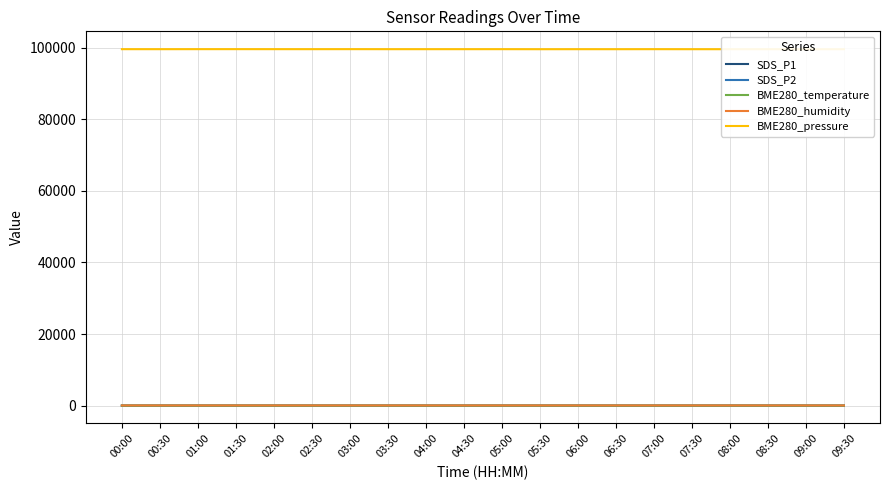

Where is the first local maximum for BME280_humidity?

02:30